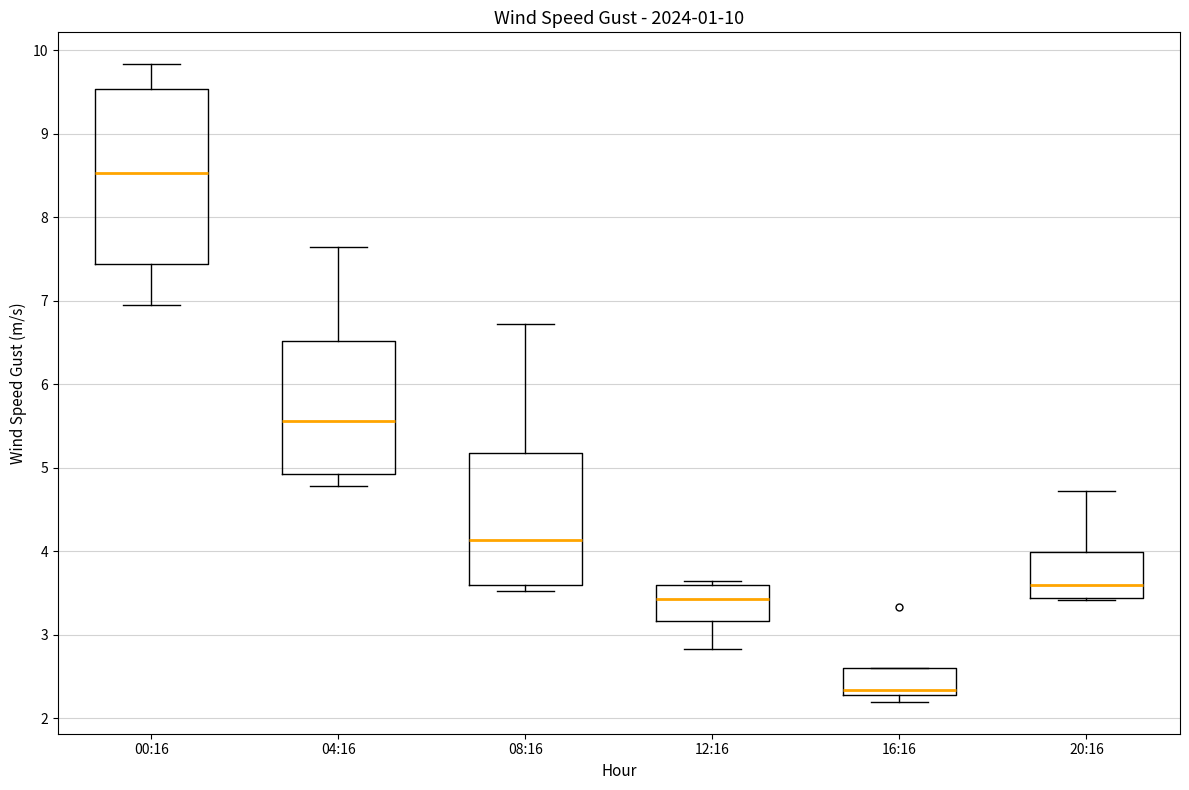

Which box is the tallest, from its lower edge to its upper edge?

00:16